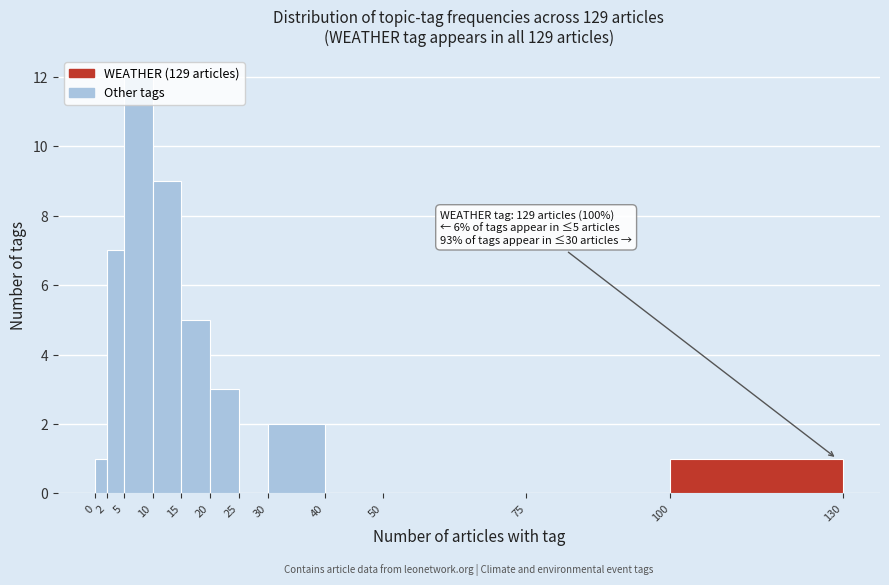

Which range on the x-axis has the tallest bar?

5 to 10